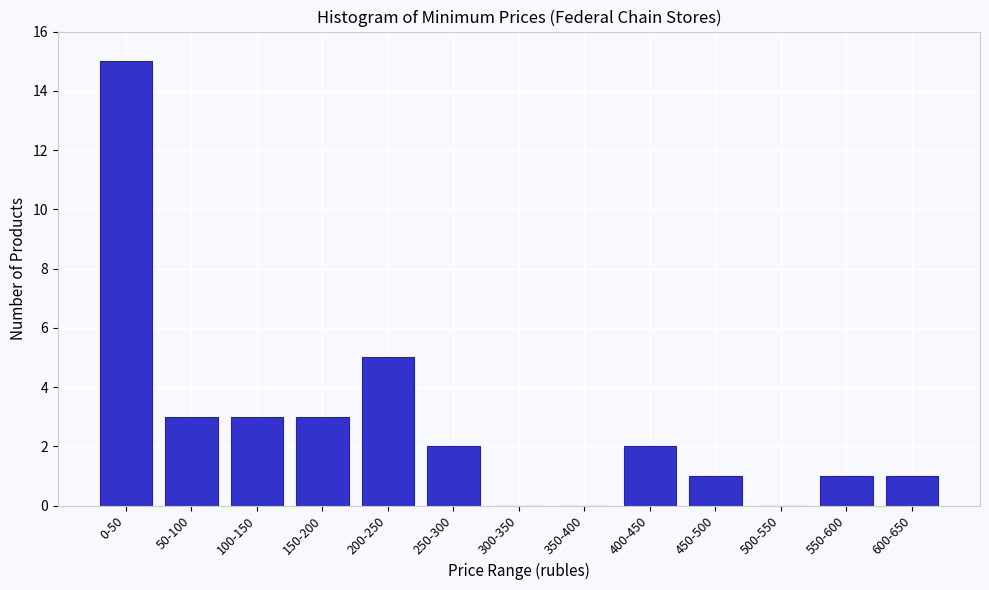

Reading left to right, list all the values displayed in this chart.

0-50=15	50-100=3	100-150=3	150-200=3	200-250=5	250-300=2	300-350=0	350-400=0	400-450=2	450-500=1	500-550=0	550-600=1	600-650=1